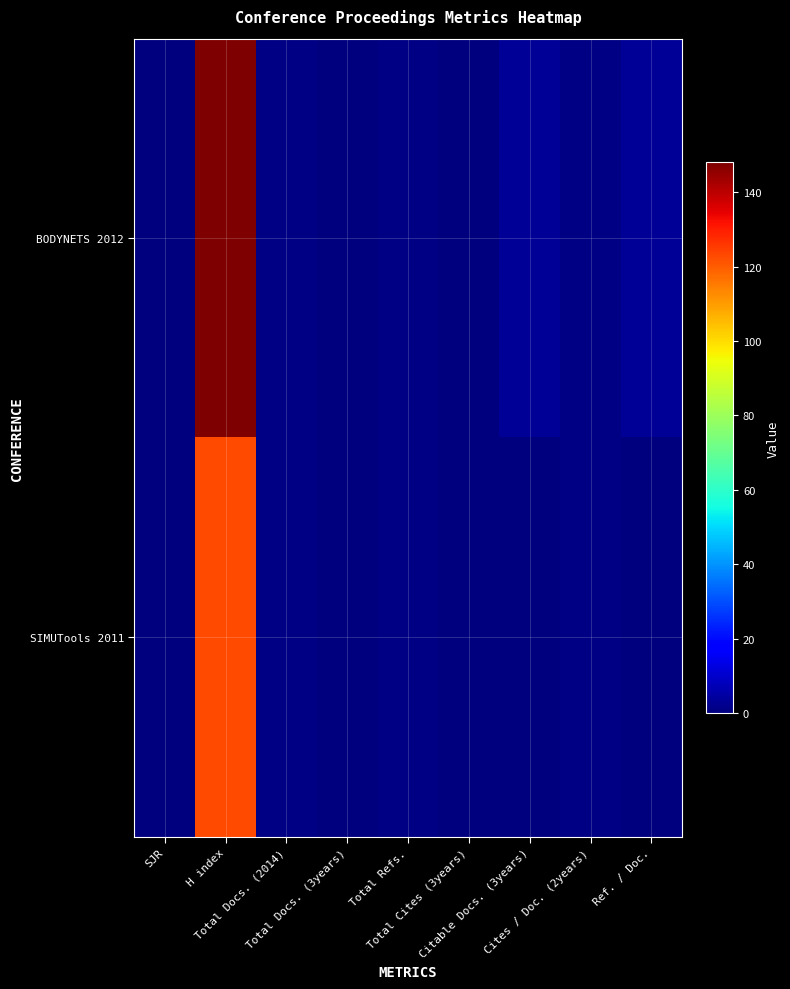

Count the number of categories in the chart.

9